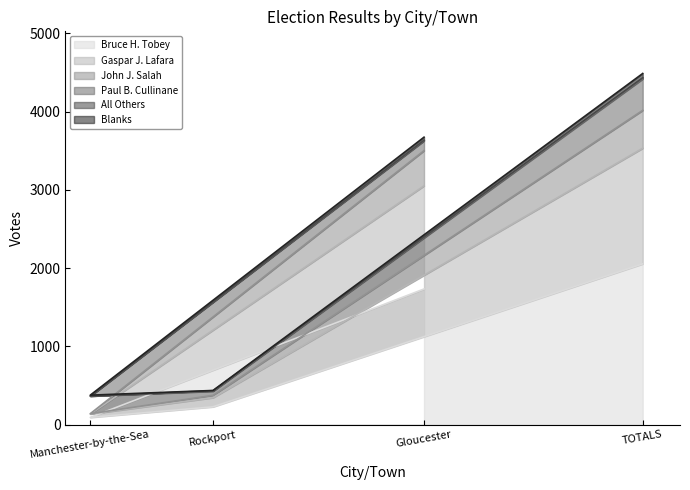

Which category has the lowest value in the Bruce H. Tobey series?

Manchester-by-the-Sea